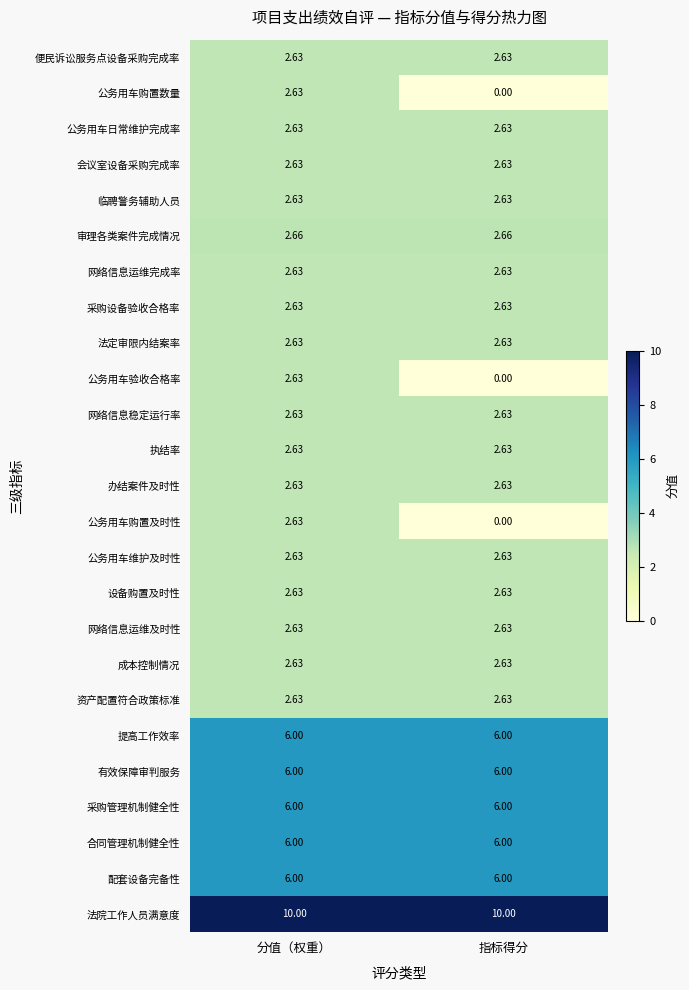

Which series has the largest total across all categories?

法院工作人员满意度